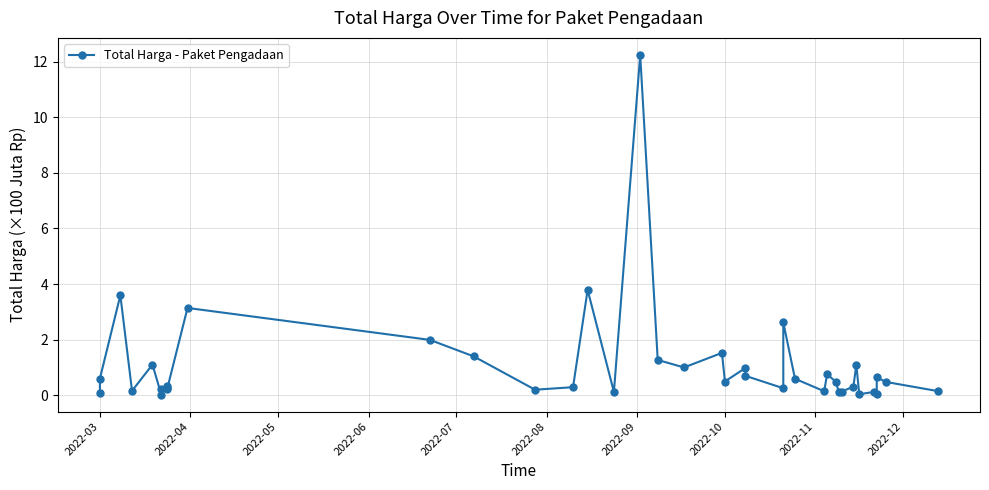

The chart shows a value of 0.4 at 24. True or false?

False